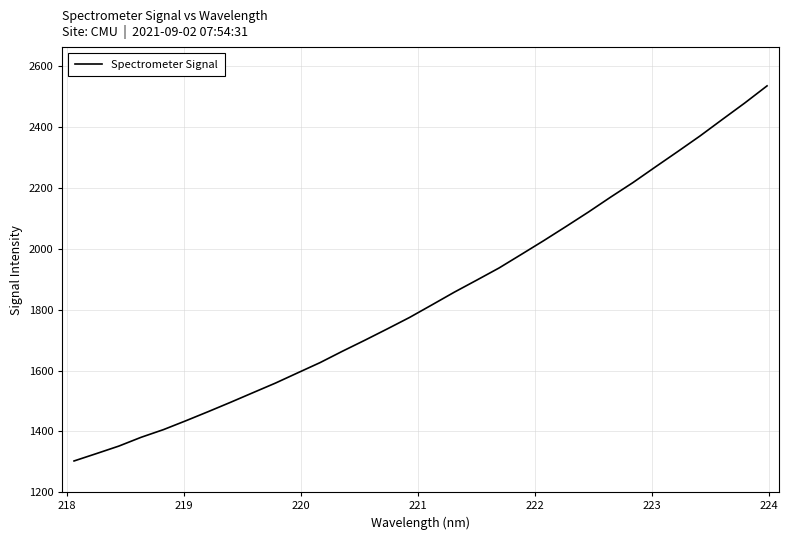

Does the chart display data point markers on the line(s)?

No